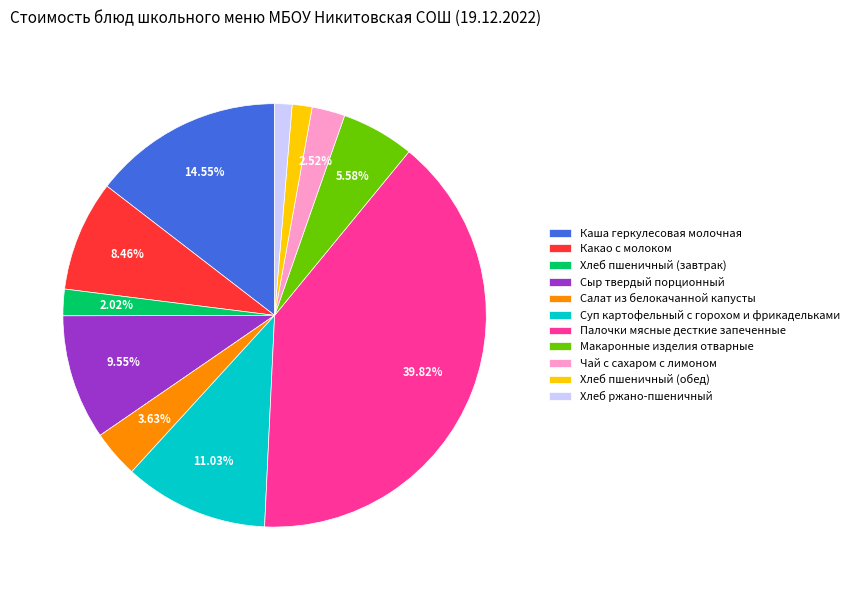

True or false: Хлеб ржано-пшеничный accounts for 1% of the total.

True